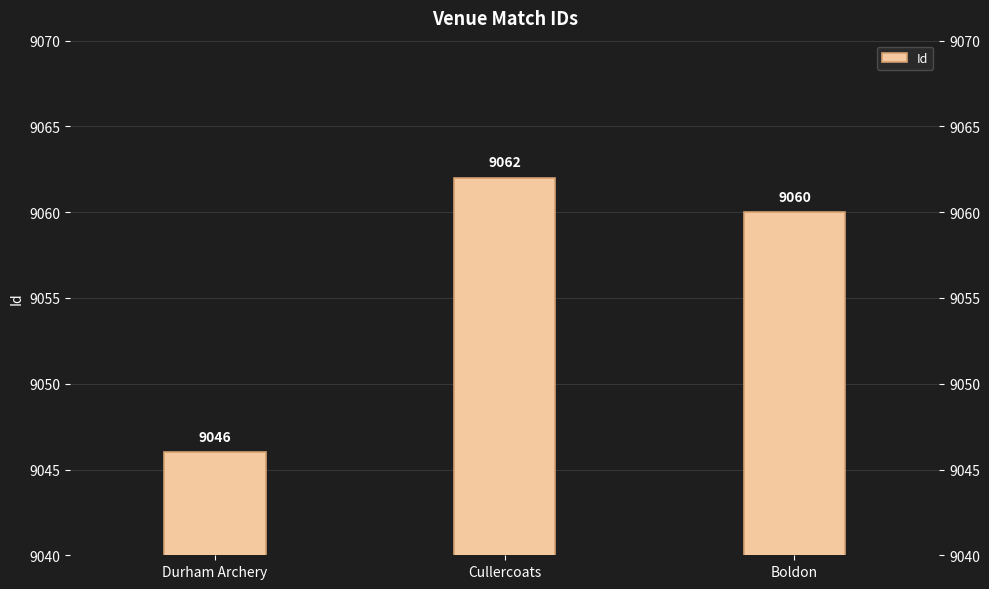

Reading right to left, list all the values displayed in this chart.

9060	9062	9046